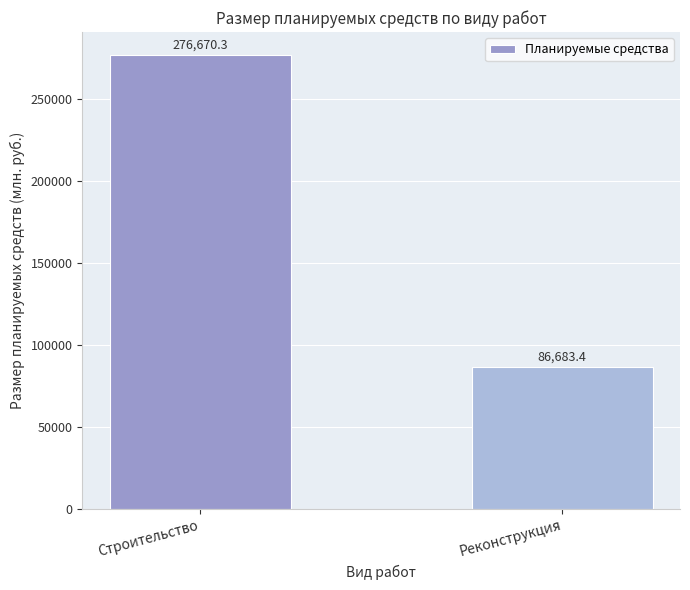

What is the sum of the values at Реконструкция and Строительство?

363353.7